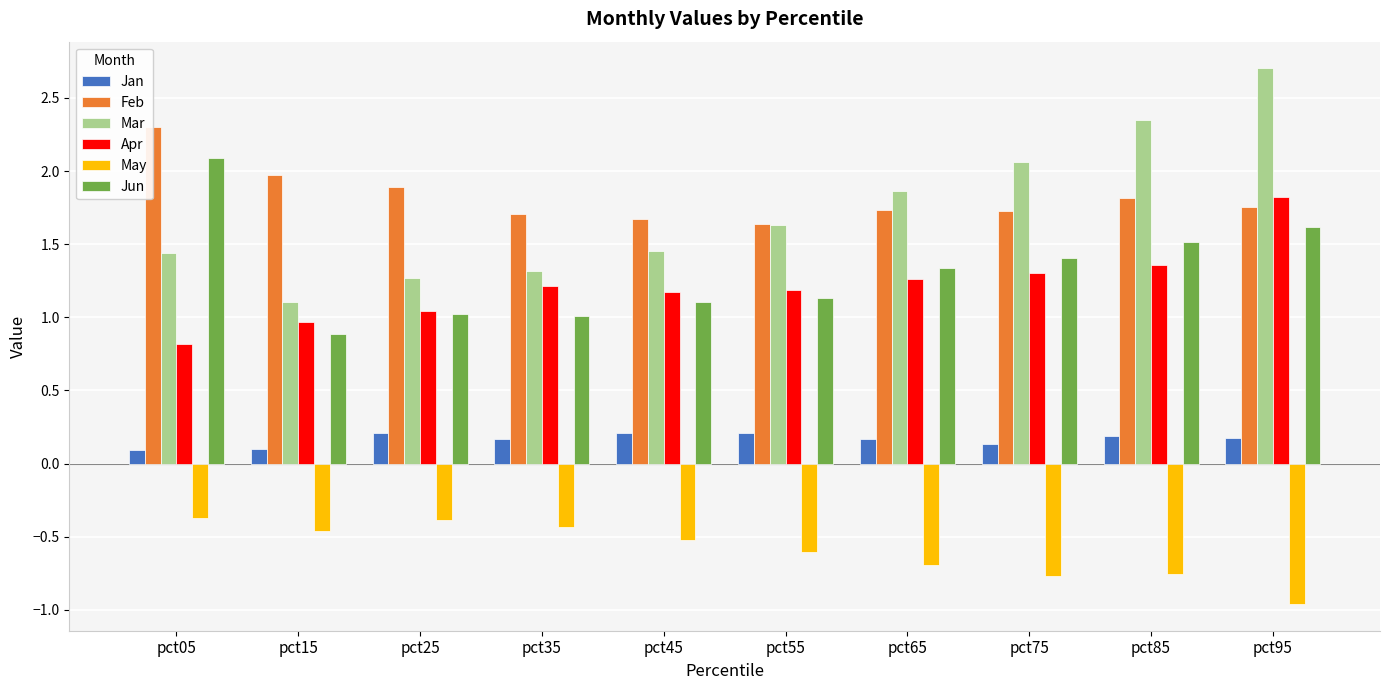

What is the difference between the highest and lowest values at pct55?

2.2